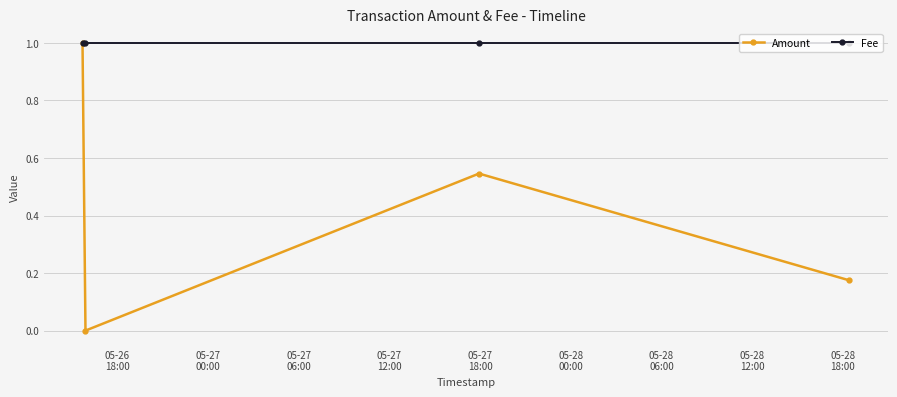

List the series in order of their overall mean, lowest first.

Amount, Fee